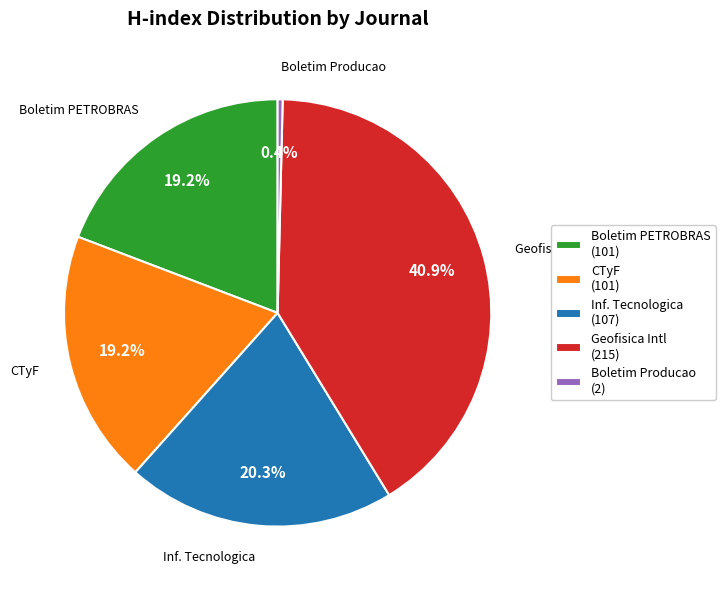

Is the sum of Boletim Producao and CTyF greater than half?

No